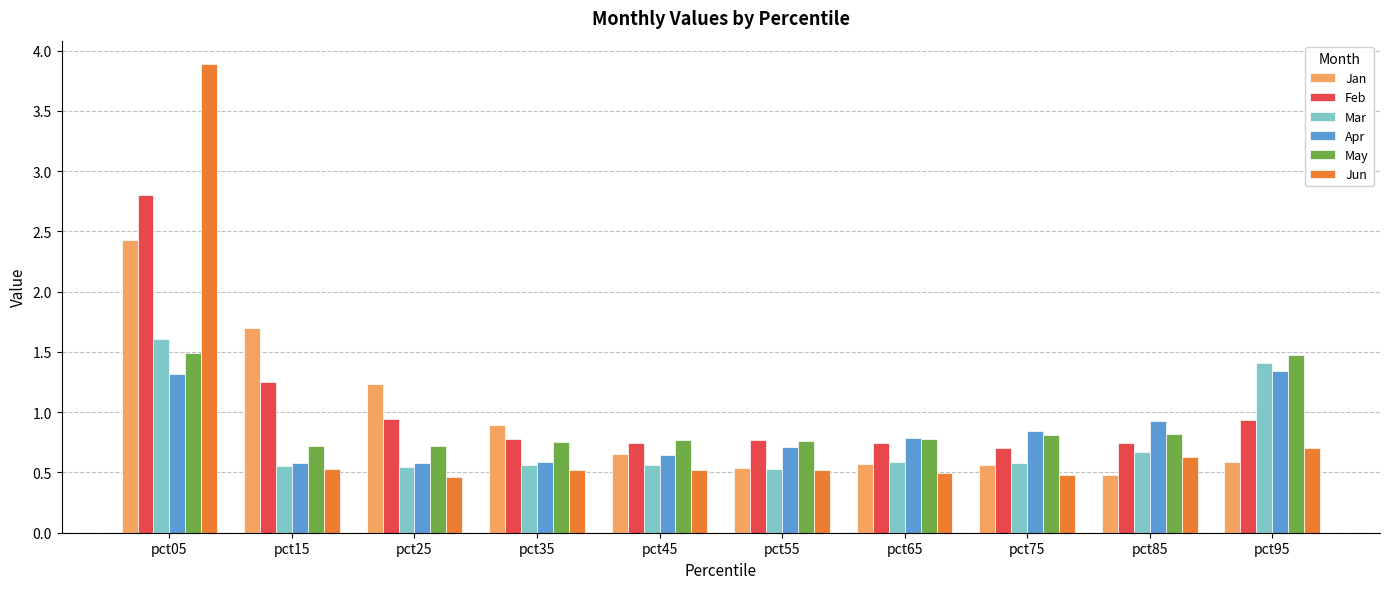

What is the total value across all series at pct35?

4.1